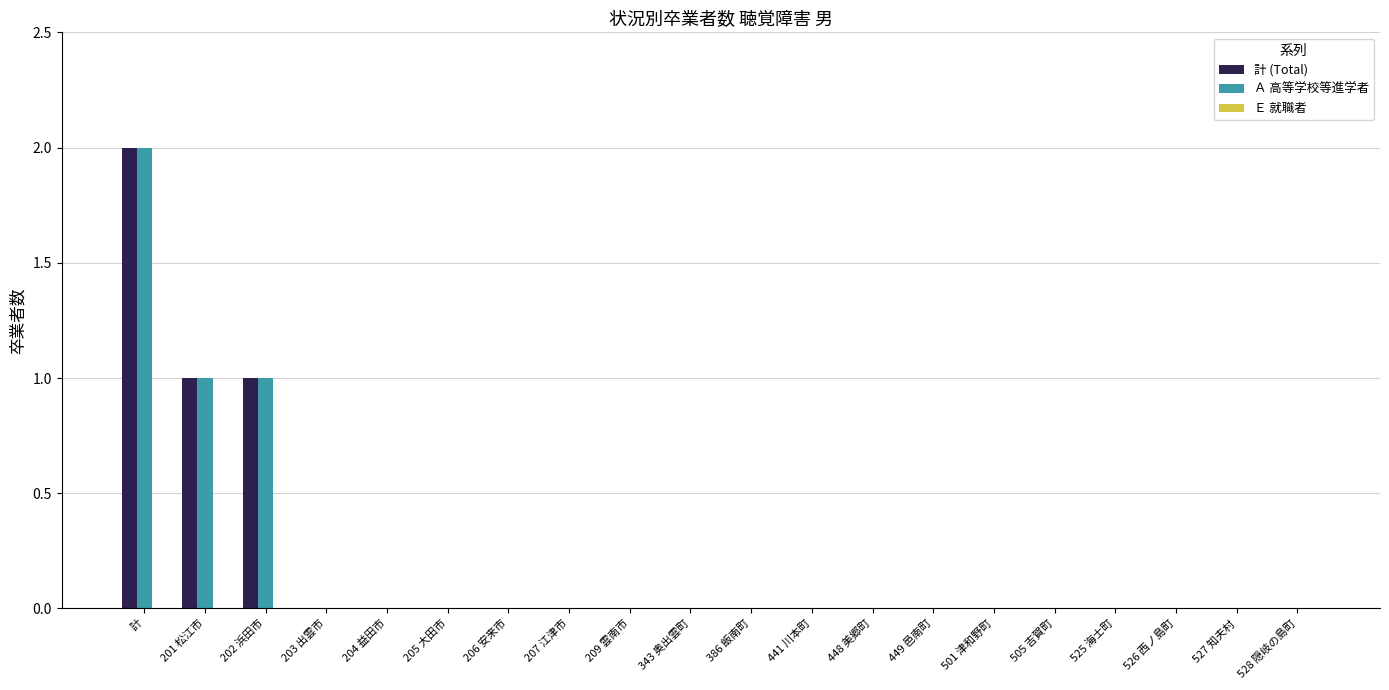

Which category has the highest value in the Ａ 高等学校等進学者 series?

計